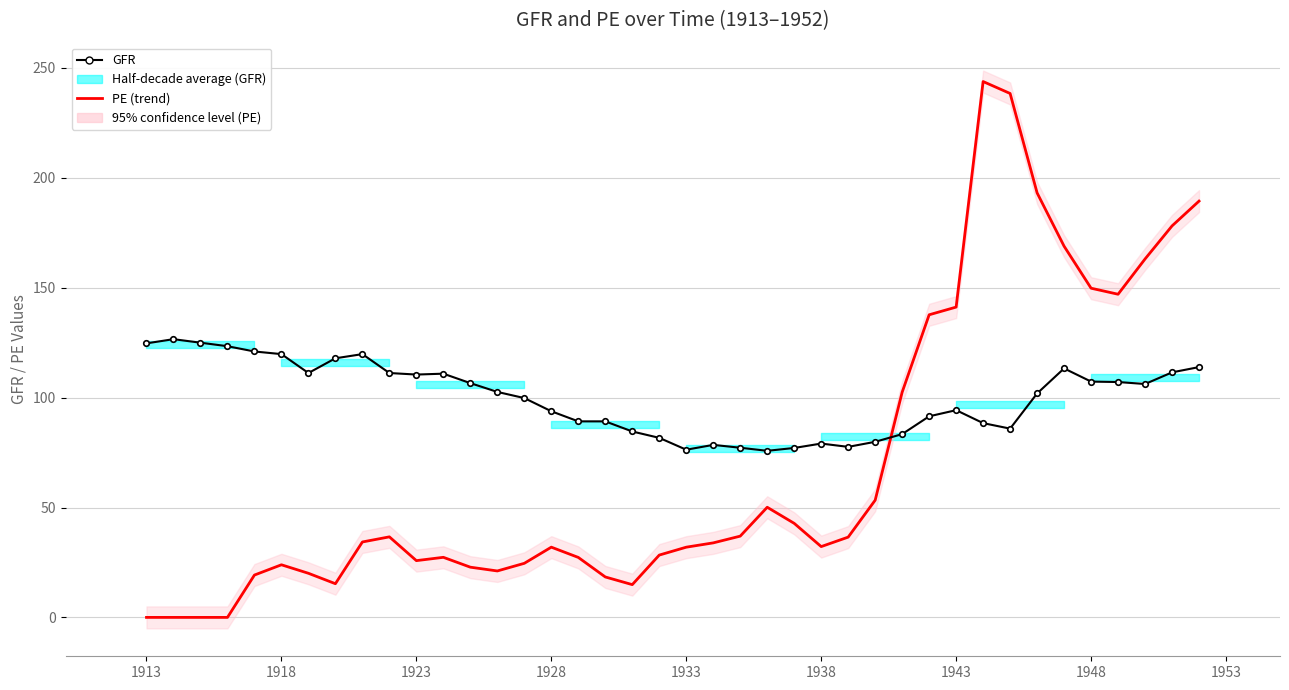

Which series has the largest total across all categories?

GFR